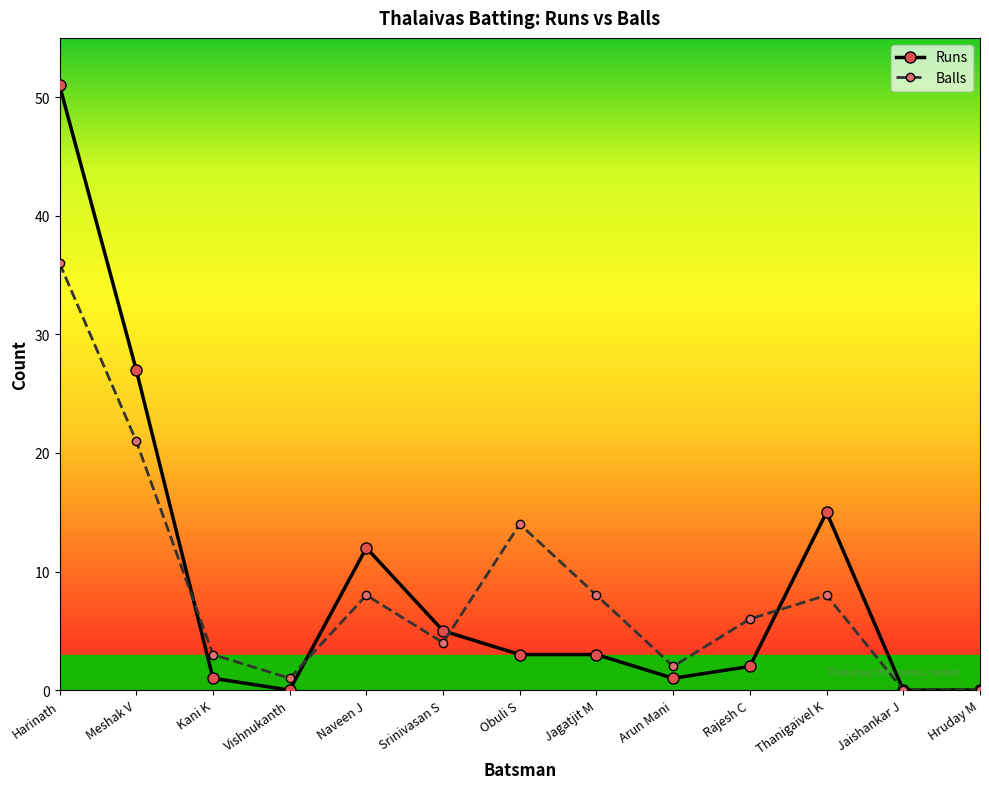

Where do Balls and Runs first cross each other?

Meshak V and Kani K